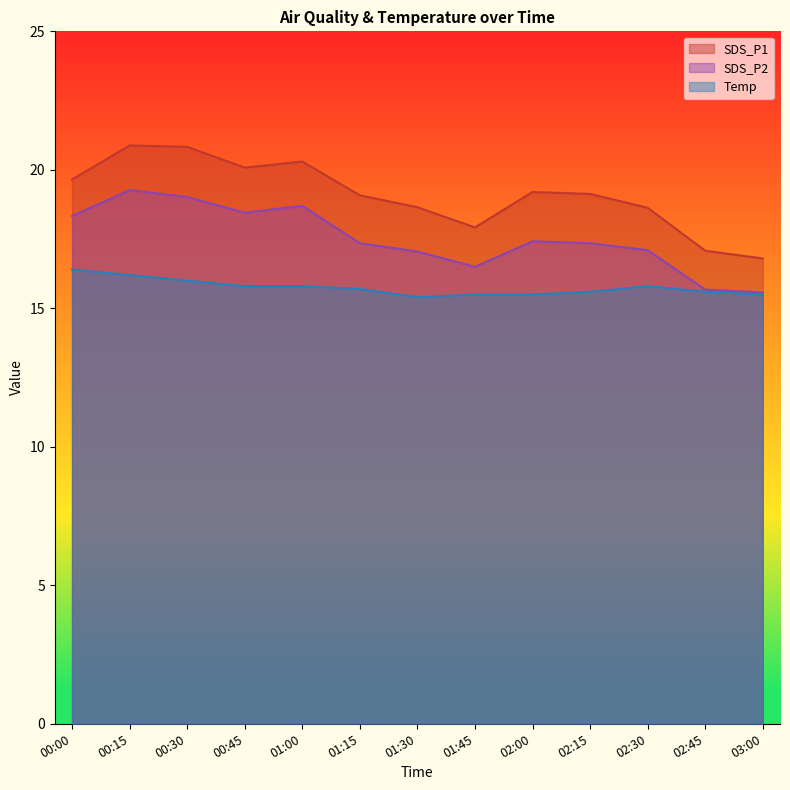

True or false: Temp has more than 0 points higher than both neighbors.

True